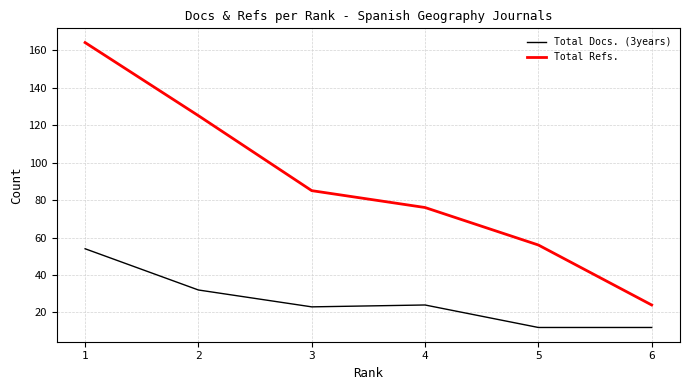

Is the value of Total Refs. at 5 greater than the value of Total Docs. (3years) at 2?

Yes